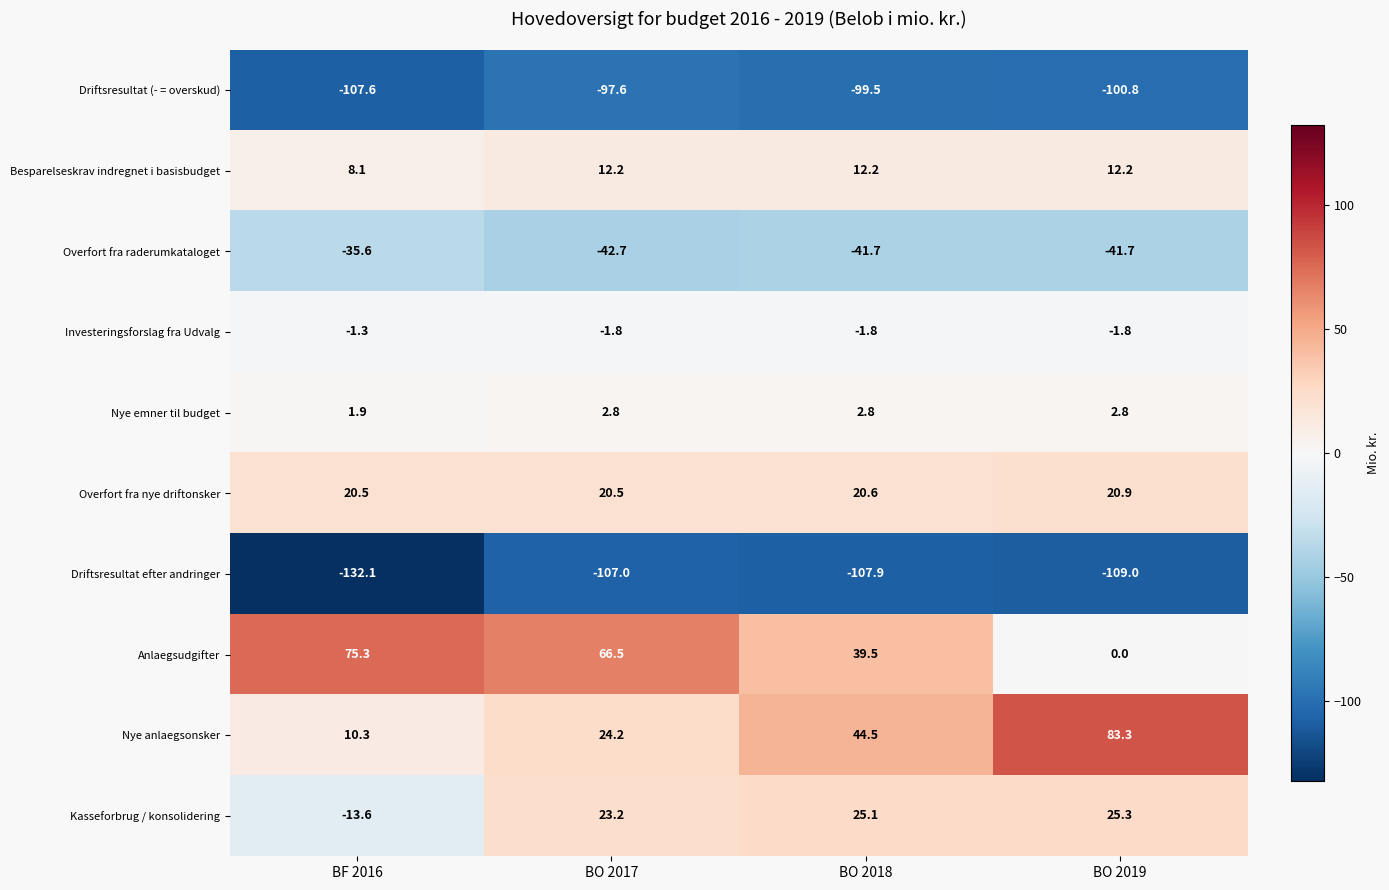

Is it true that Investeringsforslag fra Udvalg equals -1.3 at BF 2016?

True